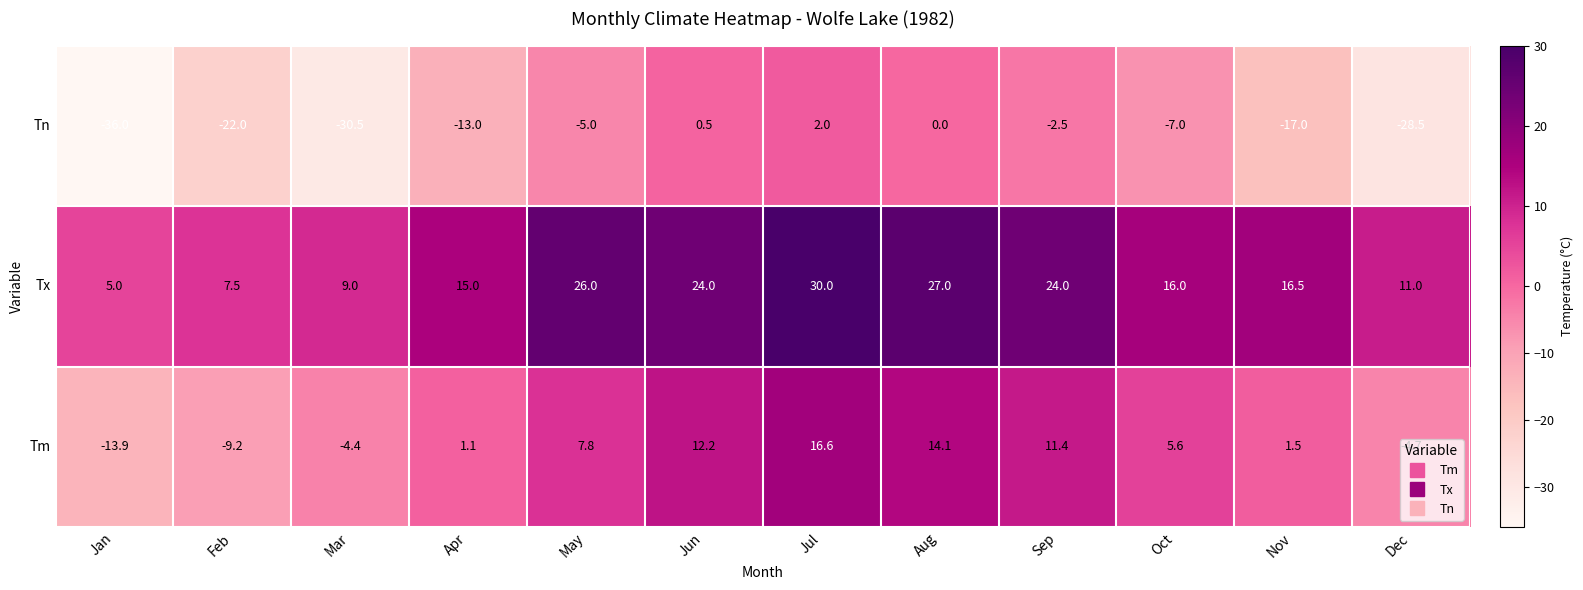

Rank the series by their average value, from lowest to highest.

Tn, Tm, Tx